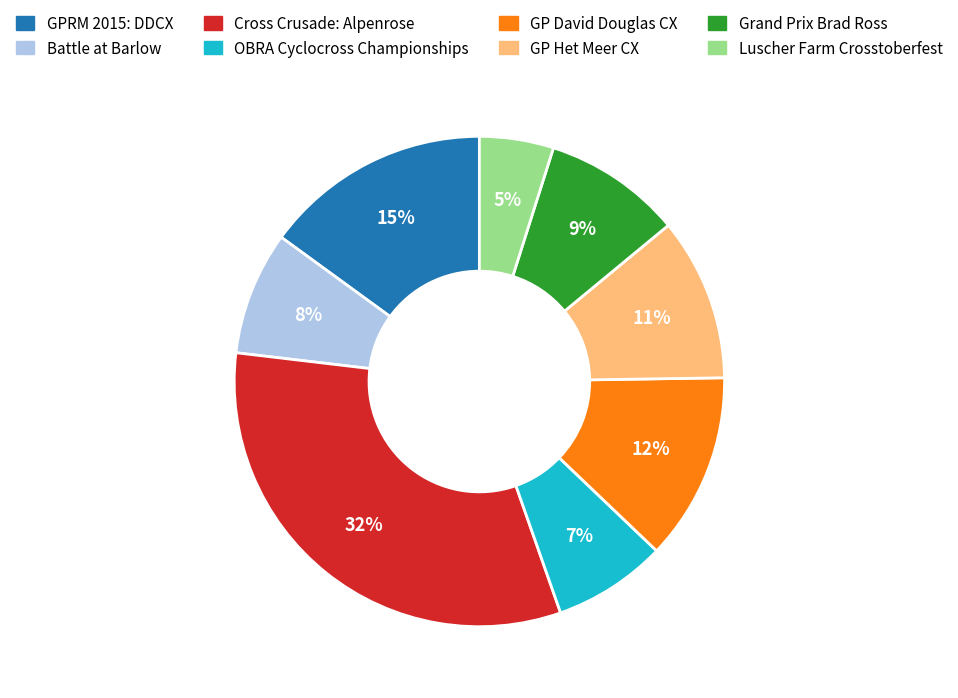

What percentage is the Grand Prix Brad Ross slice, to the nearest percent?

9%